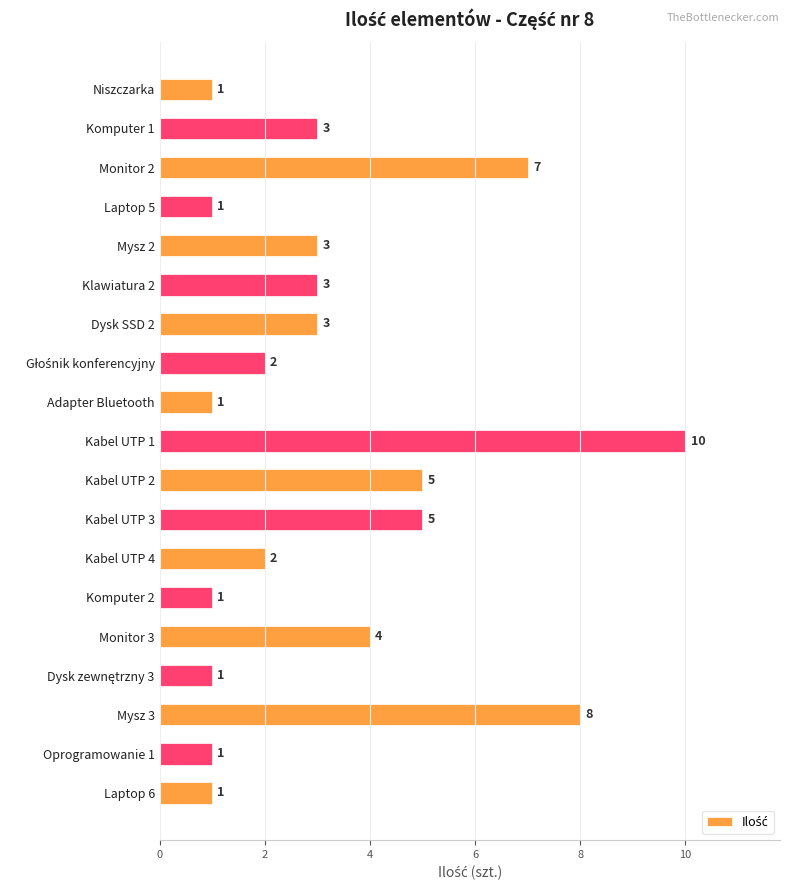

Which label corresponds to the largest value in the chart?

Kabel UTP 1